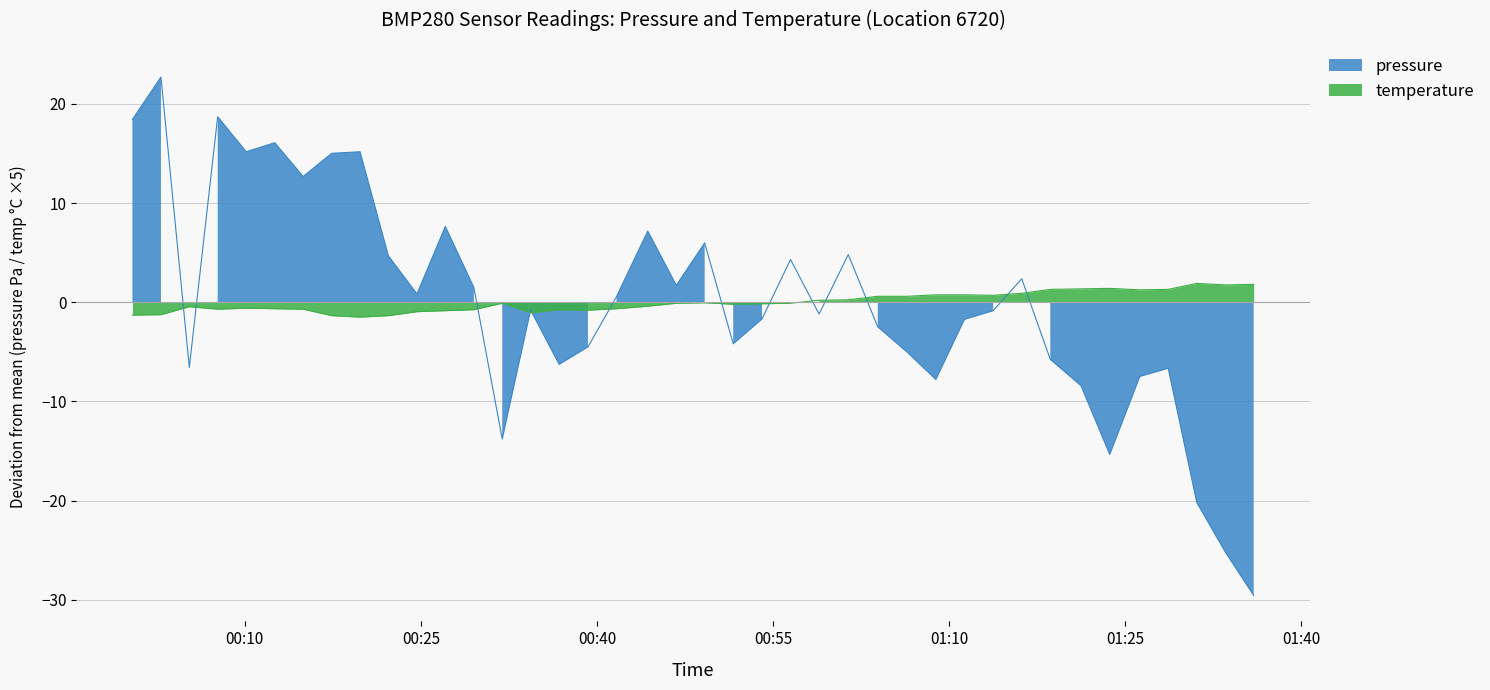

After their last crossing, which series has the higher values: temperature or pressure?

temperature